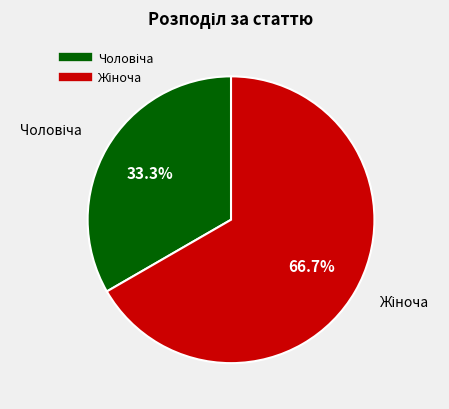

To the nearest percent, what is the average slice percentage?

50%